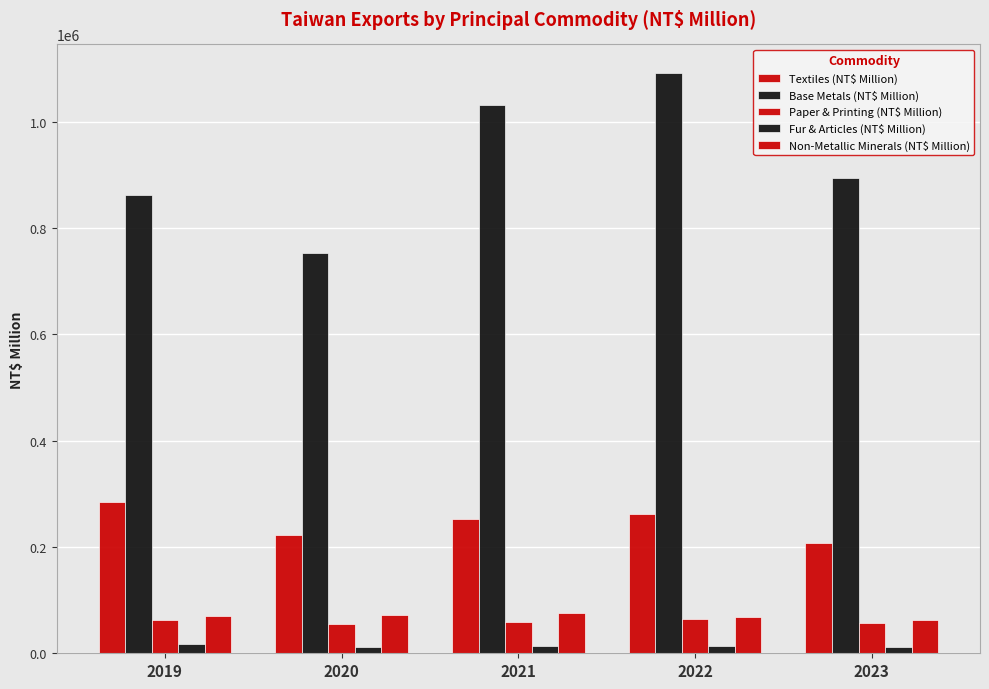

At which label is Fur & Articles (NT$ Million) closest to 14445?

2022